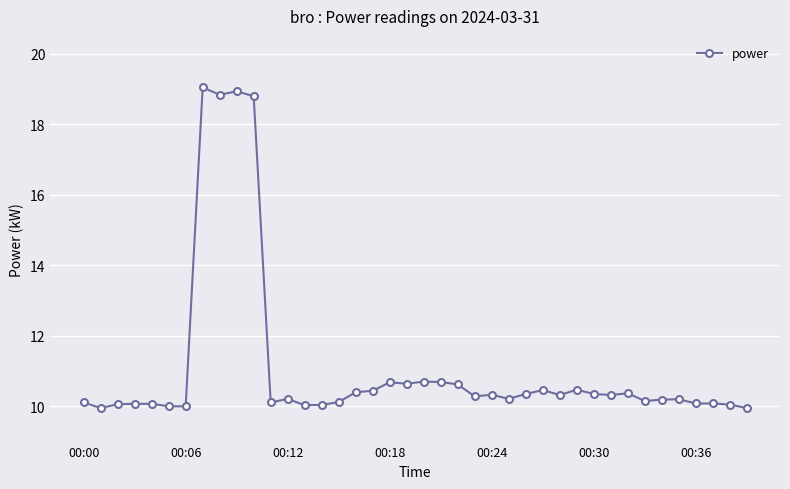

What is the value of the 39th point from the left?

10.1